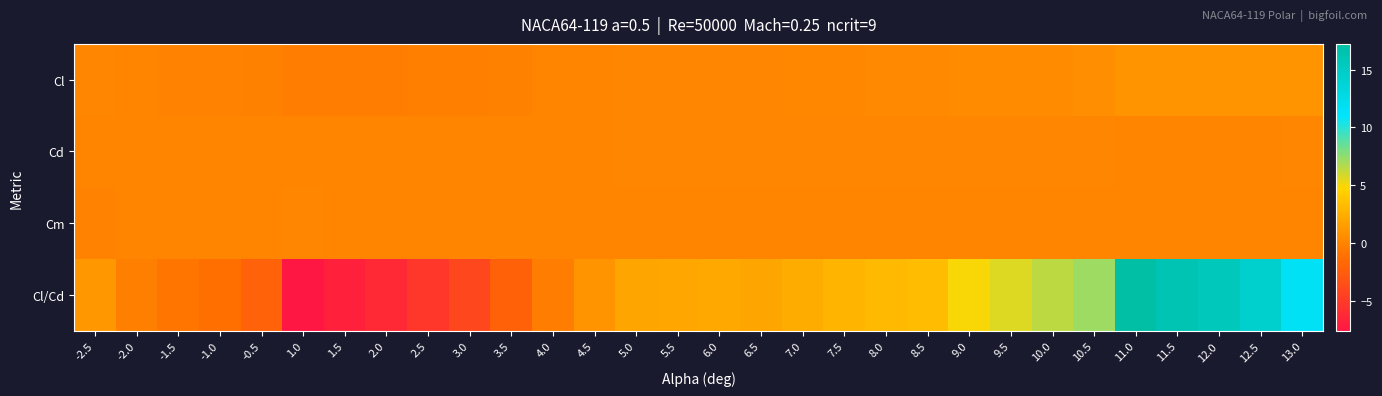

Reading left to right, what are all the values shown in this chart?

Cl: -2.5=0.1	-2.0=-0.0	-1.5=-0.1	-1.0=-0.1	-0.5=-0.1	1.0=-0.4	1.5=-0.4	2.0=-0.3	2.5=-0.3	3.0=-0.2	3.5=-0.1	4.0=-0.0	4.5=0.1	5.0=0.1	5.5=0.2	6.0=0.2	6.5=0.1	7.0=0.2	7.5=0.2	8.0=0.3	8.5=0.3	9.0=0.4	9.5=0.5	10.0=0.5	10.5=0.6	11.0=0.9	11.5=0.9	12.0=0.9	12.5=0.9	13.0=0.9
Cd: -2.5=0.1	-2.0=0.1	-1.5=0.1	-1.0=0.1	-0.5=0.1	1.0=0.1	1.5=0.1	2.0=0.1	2.5=0.1	3.0=0.1	3.5=0.1	4.0=0.1	4.5=0.1	5.0=0.1	5.5=0.1	6.0=0.1	6.5=0.1	7.0=0.1	7.5=0.1	8.0=0.1	8.5=0.1	9.0=0.1	9.5=0.1	10.0=0.1	10.5=0.1	11.0=0.0	11.5=0.1	12.0=0.1	12.5=0.1	13.0=0.1
Cm: -2.5=-0.0	-2.0=-0.0	-1.5=-0.0	-1.0=-0.0	-0.5=0.0	1.0=0.1	1.5=0.1	2.0=0.1	2.5=0.1	3.0=0.1	3.5=0.0	4.0=0.0	4.5=0.0	5.0=0.0	5.5=0.0	6.0=0.0	6.5=0.0	7.0=0.0	7.5=0.0	8.0=0.0	8.5=0.0	9.0=0.0	9.5=0.0	10.0=0.0	10.5=0.0	11.0=0.0	11.5=0.0	12.0=0.0	12.5=0.0	13.0=0.0
Cl/Cd: -2.5=1.1	-2.0=-0.3	-1.5=-0.9	-1.0=-1.2	-0.5=-2.1	1.0=-7.6	1.5=-6.7	2.0=-6.1	2.5=-5.2	3.0=-4.1	3.5=-2.2	4.0=-0.4	4.5=1.0	5.0=2.0	5.5=2.1	6.0=2.2	6.5=2.0	7.0=2.4	7.5=2.9	8.0=3.2	8.5=3.3	9.0=5.0	9.5=5.7	10.0=6.4	10.5=7.2	11.0=17.2	11.5=16.2	12.0=15.6	12.5=14.4	13.0=11.6